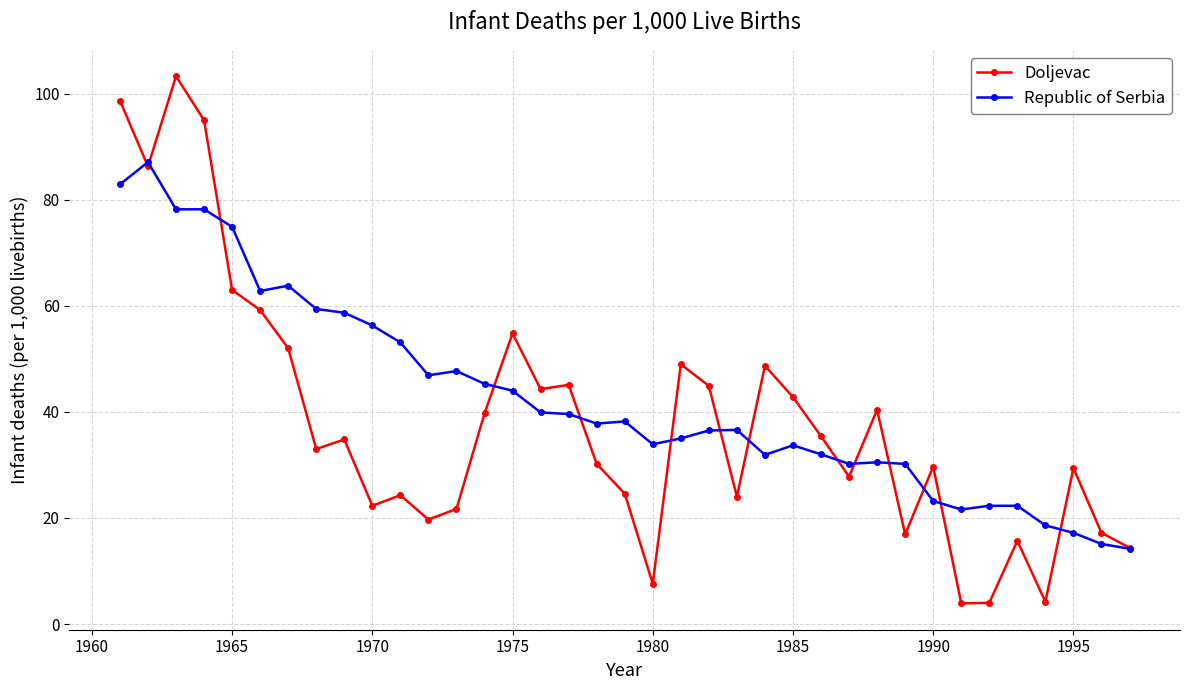

What is the sum of all Doljevac values?

1408.0